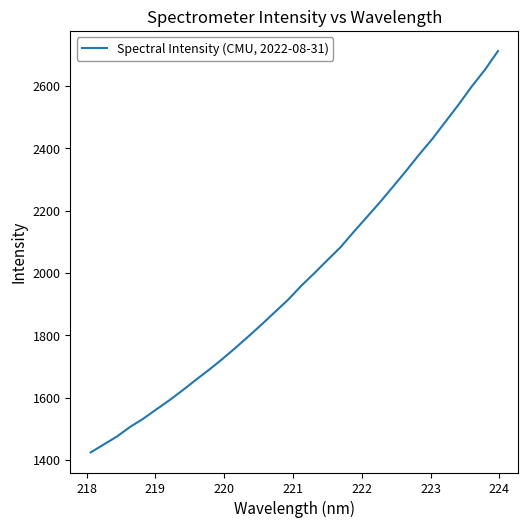

What is the greatest value displayed?

2712.1